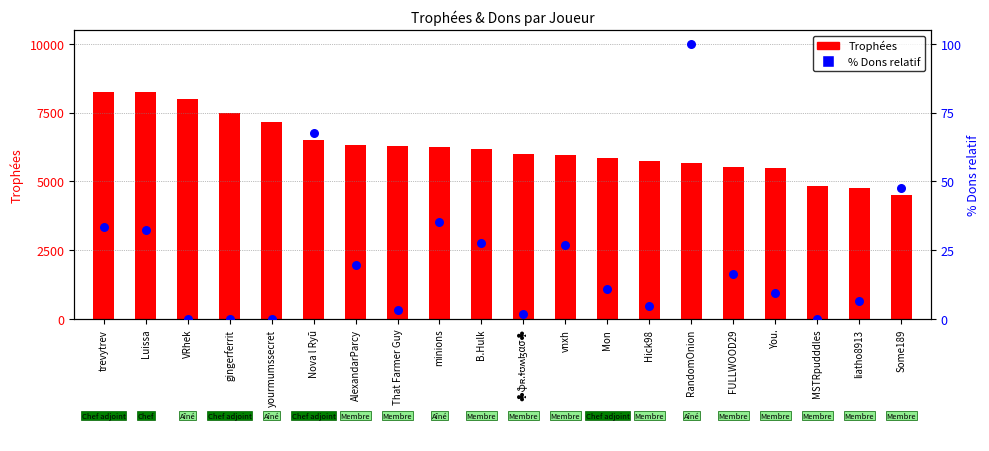

What are all the series names shown in the legend?

Trophées, % Dons relatif